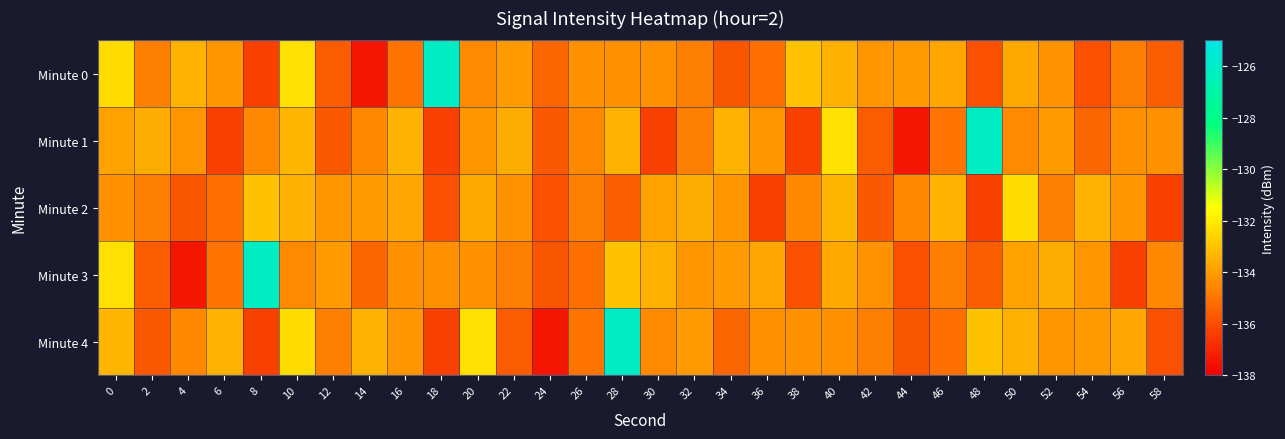

Reading left to right, transcribe all the data shown in this chart.

Minute 0: 0=-132.4	2=-134.7	4=-133.4	6=-134.2	8=-136.3	10=-132.3	12=-135.6	14=-137.4	16=-135.1	18=-126.1	20=-134.5	22=-134.1	24=-135.4	26=-134.3	28=-134.3	30=-134.3	32=-134.8	34=-135.8	36=-135.1	38=-133.0	40=-133.5	42=-134.2	44=-134.0	46=-133.8	48=-135.9	50=-133.7	52=-134.3	54=-135.9	56=-134.8	58=-135.6
Minute 1: 0=-133.8	2=-133.6	4=-134.2	6=-136.3	8=-134.5	10=-133.4	12=-135.7	14=-134.5	16=-133.4	18=-136.3	20=-134.2	22=-133.6	24=-135.7	26=-134.5	28=-133.4	30=-136.3	32=-134.7	34=-133.4	36=-134.2	38=-136.3	40=-132.3	42=-135.6	44=-137.4	46=-135.1	48=-126.1	50=-134.5	52=-134.1	54=-135.4	56=-134.3	58=-134.3
Minute 2: 0=-134.3	2=-134.8	4=-135.8	6=-135.1	8=-133.0	10=-133.5	12=-134.2	14=-134.0	16=-133.8	18=-135.9	20=-133.7	22=-134.3	24=-135.9	26=-134.8	28=-135.6	30=-133.8	32=-133.6	34=-134.2	36=-136.3	38=-134.5	40=-133.4	42=-135.7	44=-134.5	46=-133.4	48=-136.3	50=-132.4	52=-134.7	54=-133.4	56=-134.2	58=-136.3
Minute 3: 0=-132.3	2=-135.6	4=-137.4	6=-135.1	8=-126.1	10=-134.5	12=-134.1	14=-135.4	16=-134.3	18=-134.3	20=-134.3	22=-134.8	24=-135.8	26=-135.1	28=-133.0	30=-133.5	32=-134.2	34=-134.0	36=-133.8	38=-135.9	40=-133.7	42=-134.3	44=-135.9	46=-134.8	48=-135.6	50=-133.8	52=-133.6	54=-134.2	56=-136.3	58=-134.5
Minute 4: 0=-133.4	2=-135.7	4=-134.5	6=-133.4	8=-136.3	10=-132.4	12=-134.7	14=-133.4	16=-134.2	18=-136.3	20=-132.3	22=-135.6	24=-137.4	26=-135.1	28=-126.1	30=-134.5	32=-134.1	34=-135.4	36=-134.3	38=-134.3	40=-134.3	42=-134.8	44=-135.8	46=-135.1	48=-133.0	50=-133.5	52=-134.2	54=-134.0	56=-133.8	58=-135.9